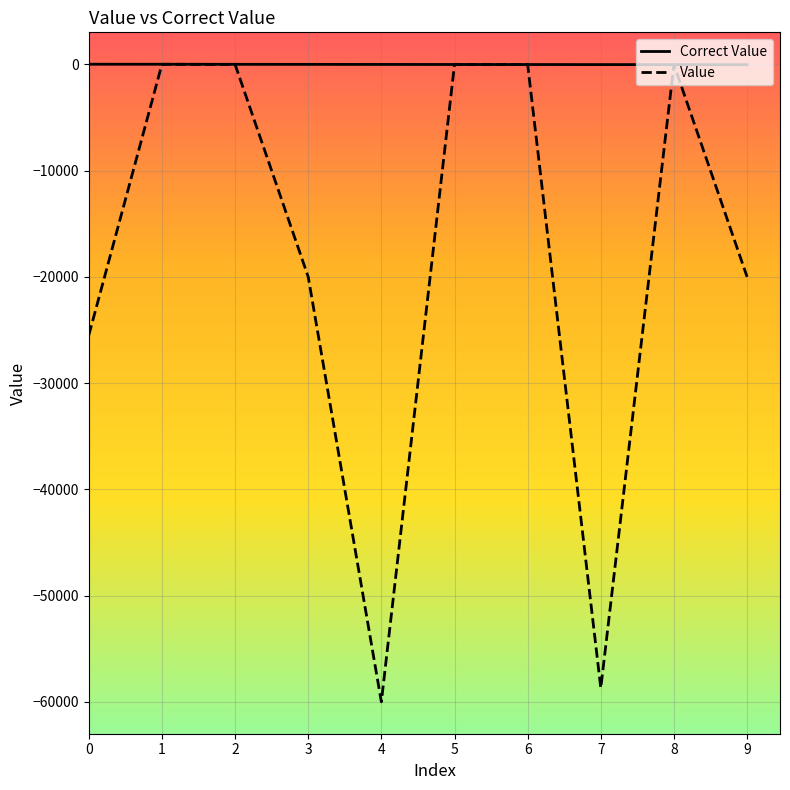

Which series has the widest spread of values?

Value